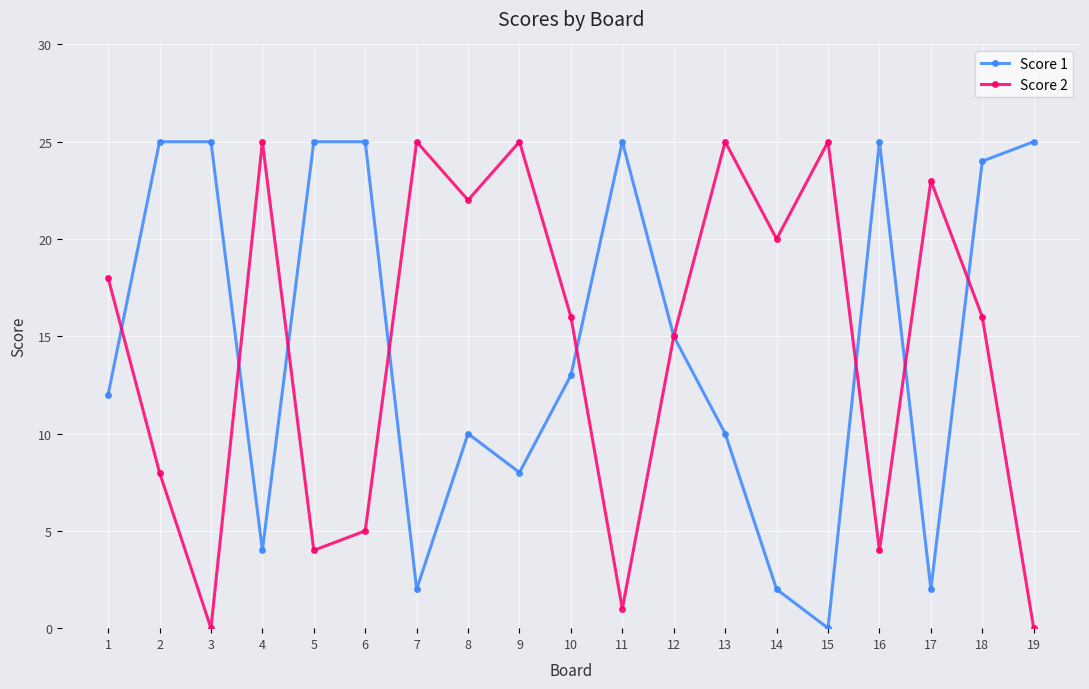

What is the total value across all series at 5?

29